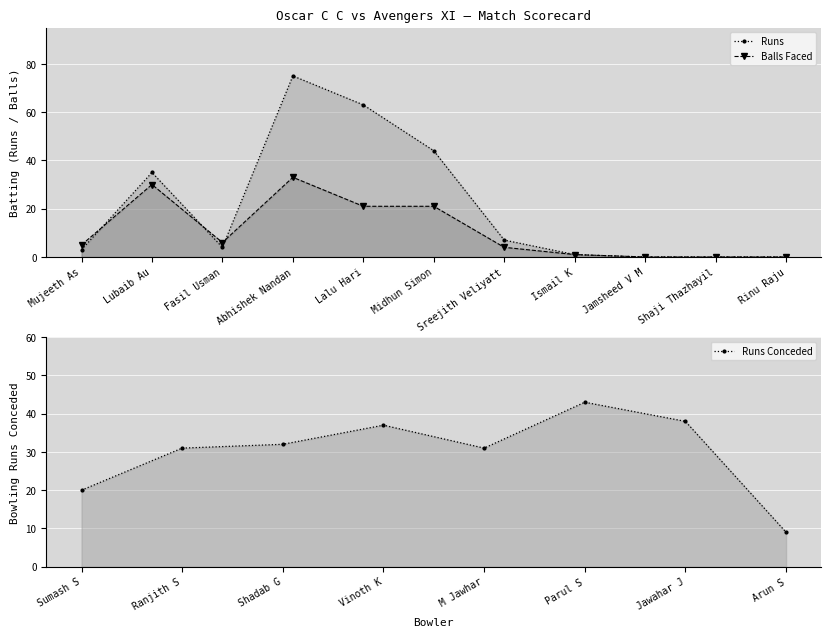

What is the label of the 10th point from the left?

Shaji Thazhayil